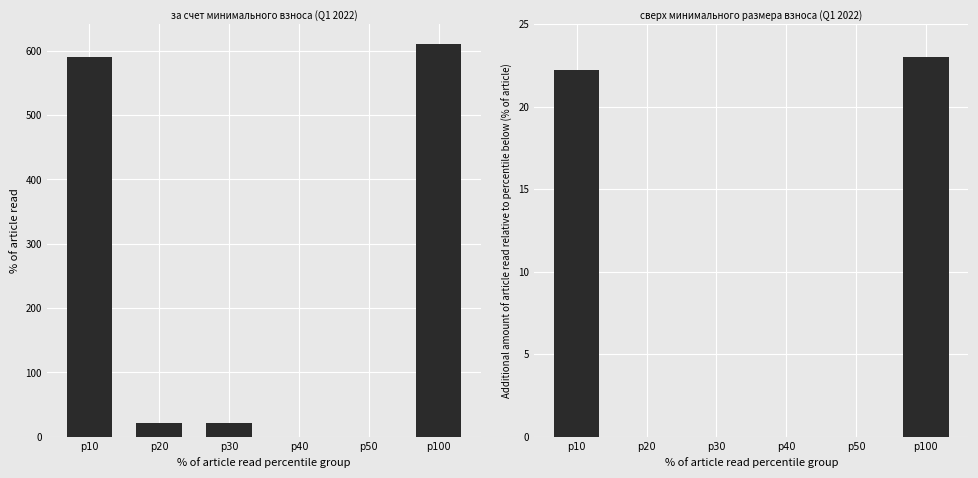

True or false: сверх минимального размера взноса has a value of -11.7 at p40.

False